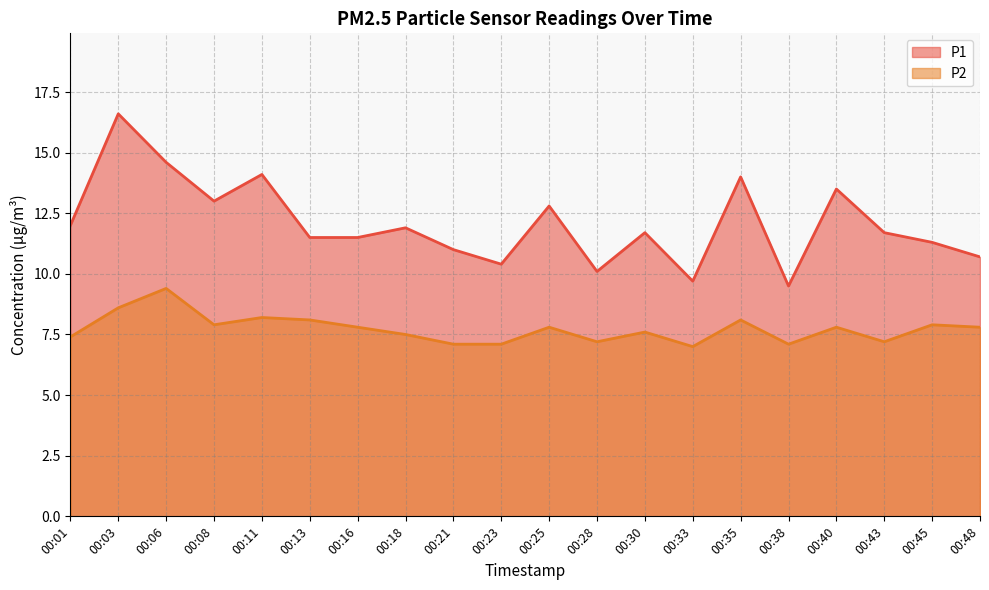

What is the value of the P1 point at the 6th from the left?

11.5